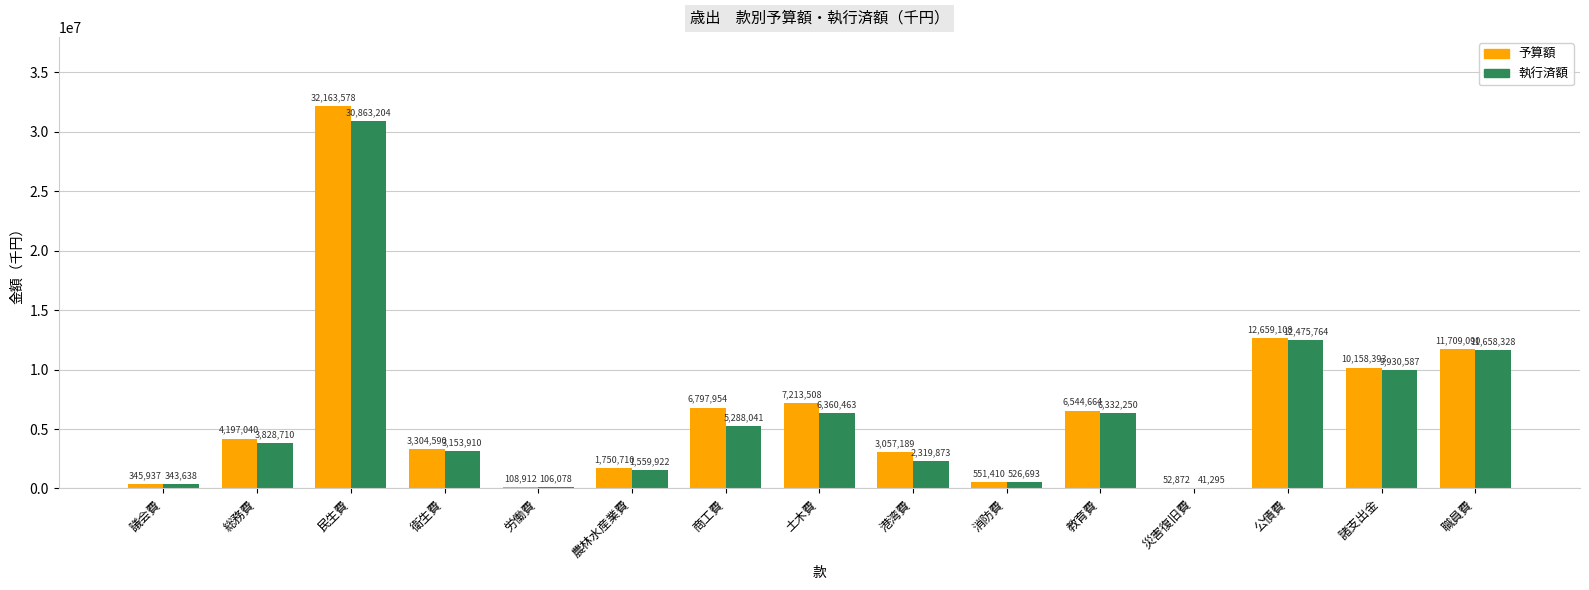

Is it true that 執行済額 equals 3153910 at 衛生費?

True